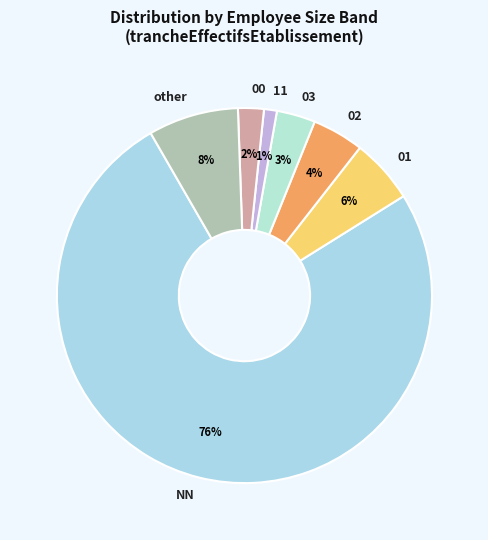

Approximately how many times larger is the value at 03 compared to 02?

0.8